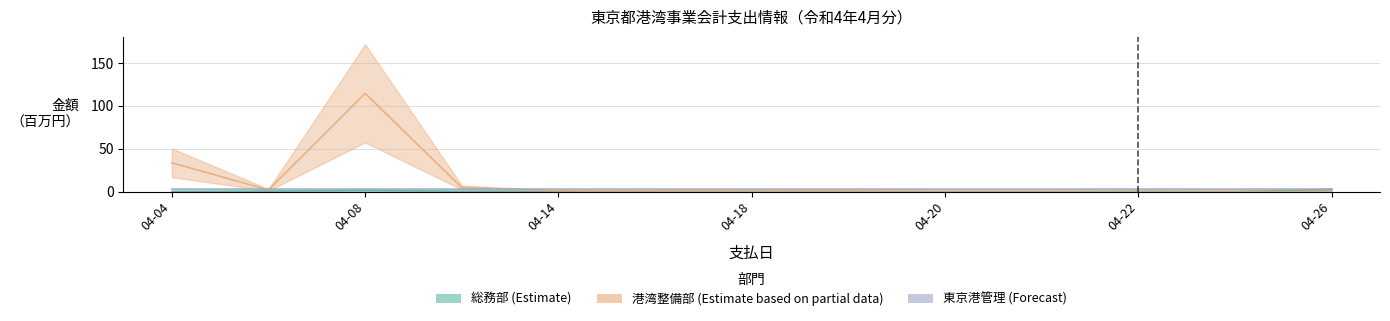

List the labels in order of 総務部 value, largest first.

2022-04-26, 2022-04-08, 2022-04-05, 2022-04-18, 2022-04-22, 2022-04-11, 2022-04-04, 2022-04-14, 2022-04-25, 2022-04-19, 2022-04-20, 2022-04-15, 2022-04-21